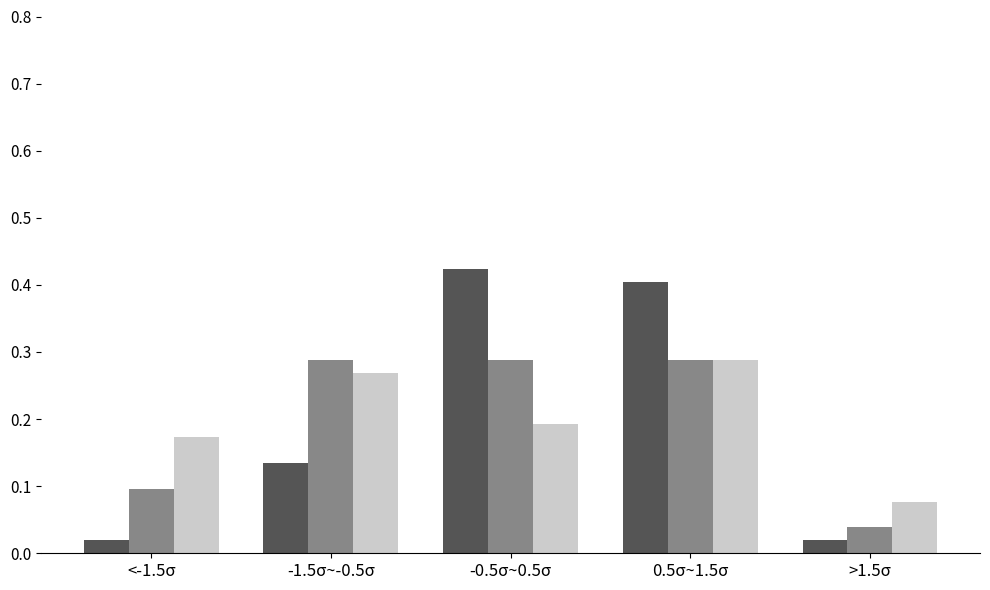

At which category is the sum across all series the highest?

0.5σ~1.5σ